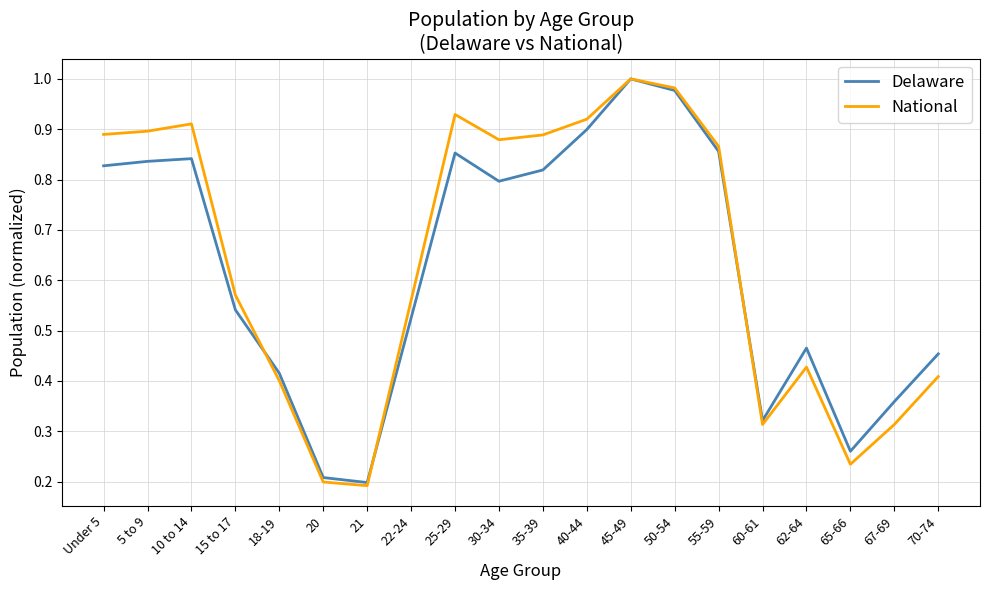

The value of National at 70-74 is 0.7. True or false?

False